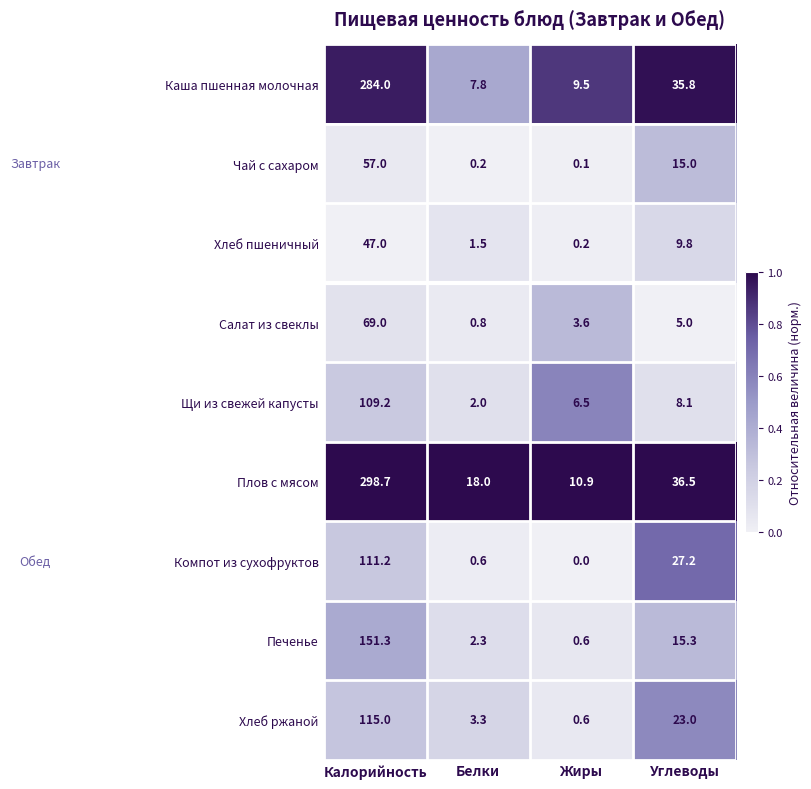

Count the number of categories in the chart.

4